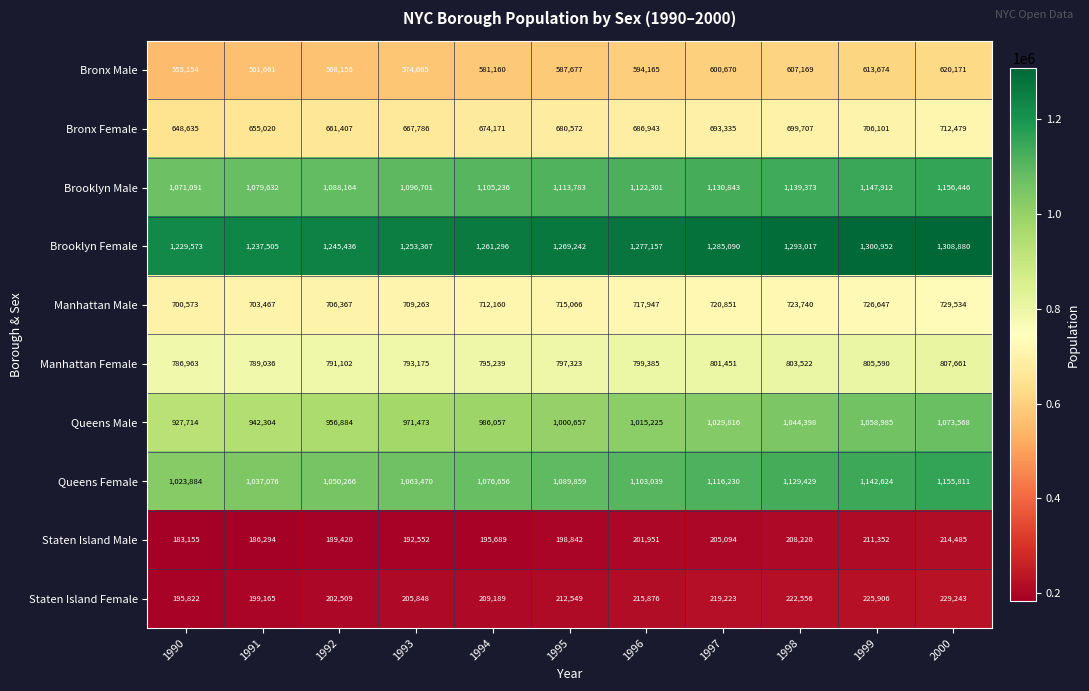

At how many categories does at least one series exceed 1038632?

11